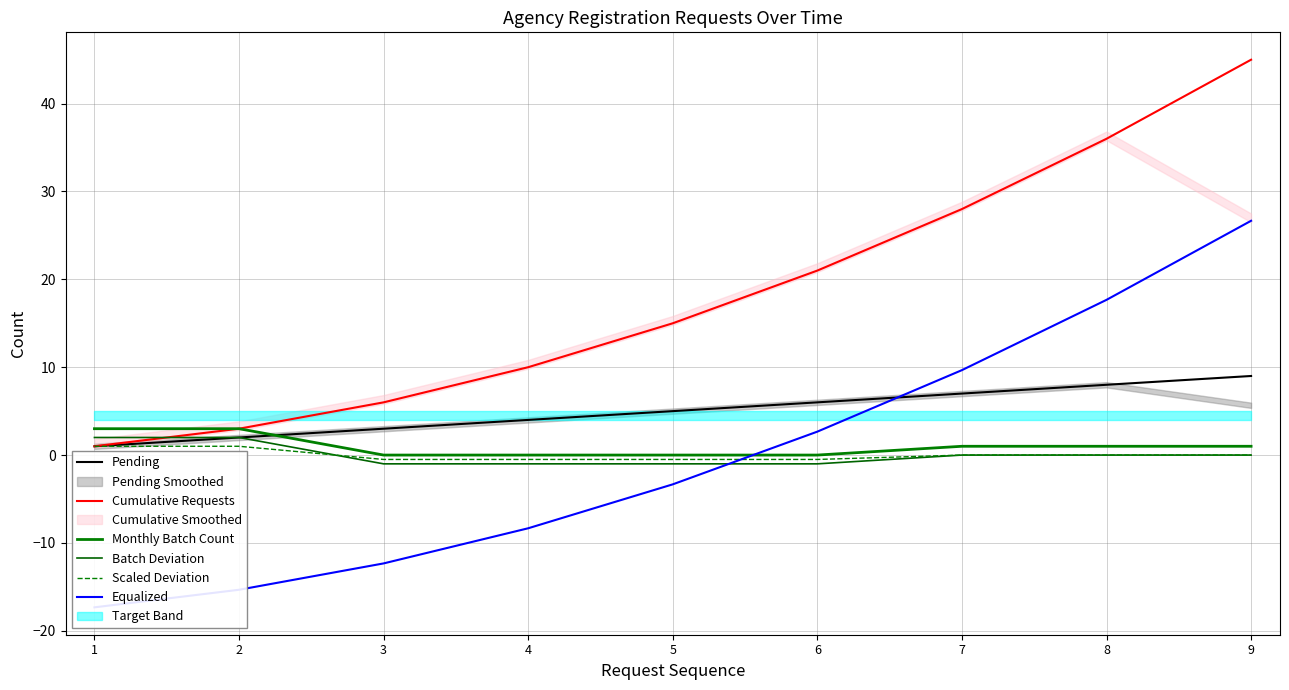

At which category is the sum across all series the highest?

9